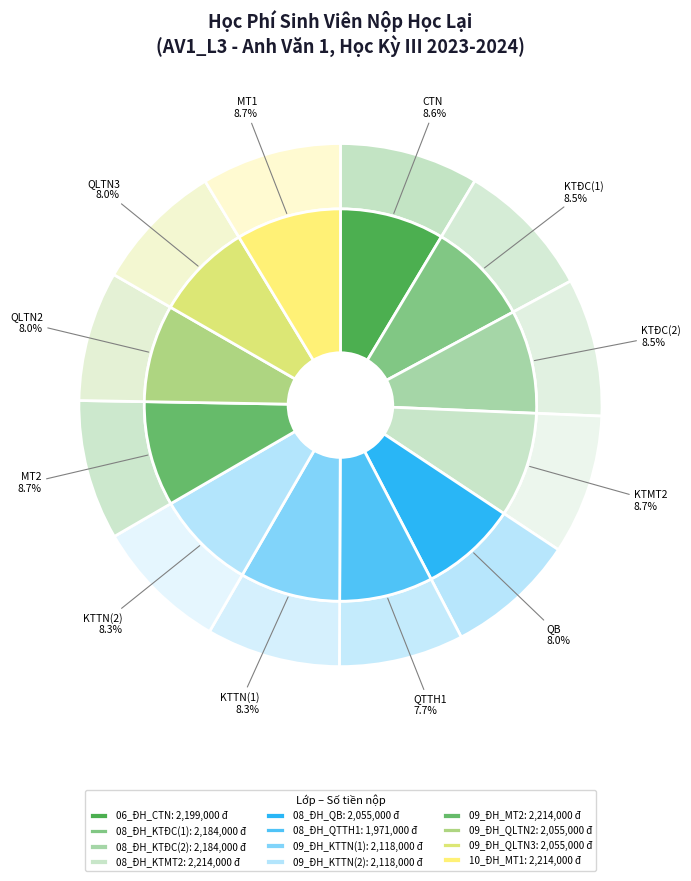

What is the largest slice in the pie chart?

08_ĐH_KTMT2